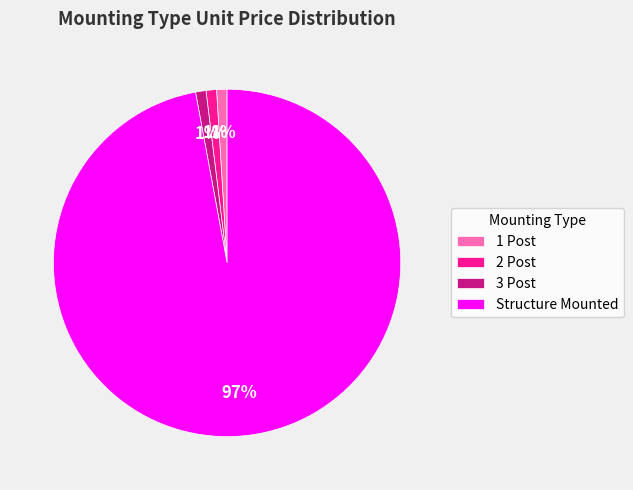

How many segments does this pie chart have?

4